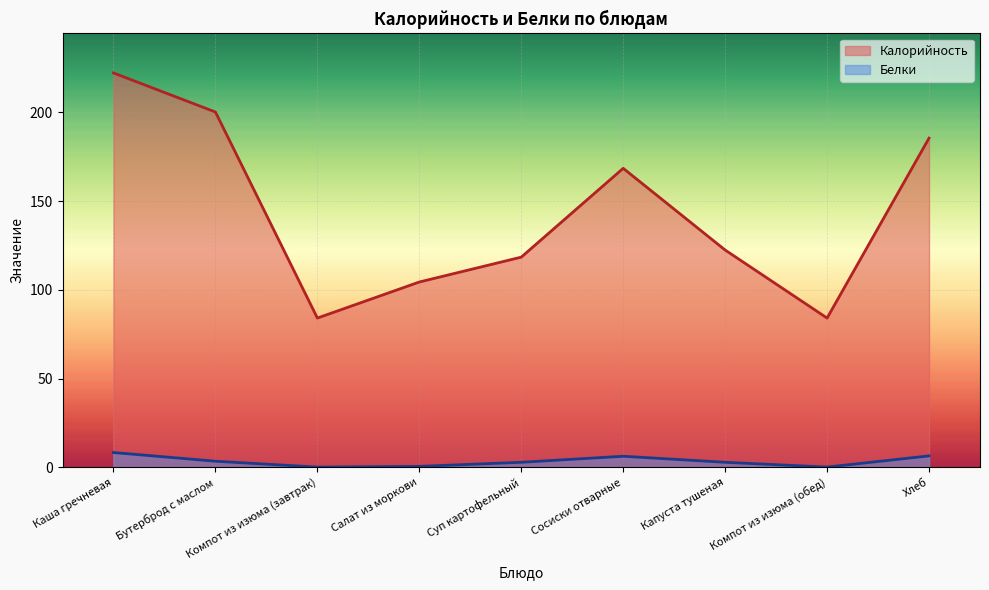

How many data points in Калорийность are above 122?

5